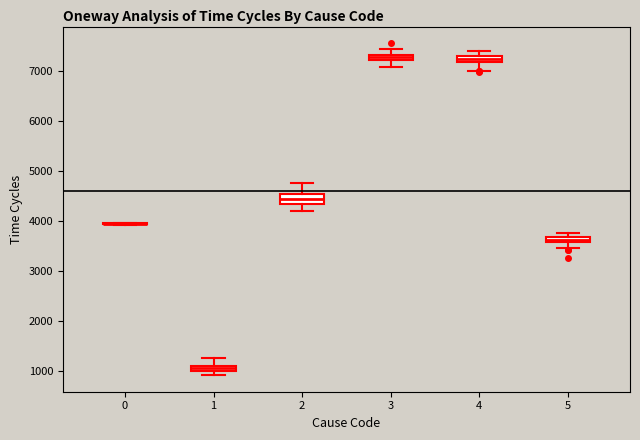

Where is the lower edge of the box at x = 4 on the y-axis? The values are not printed on the chart, so give them approximately, as read against the axis.

7200